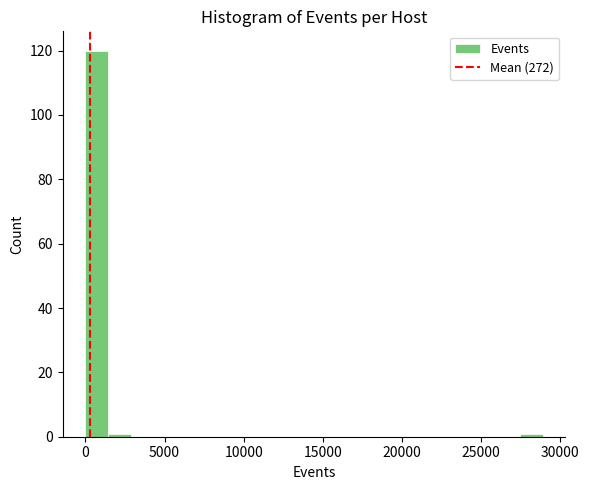

Read against the x-axis, roughly where is the centre of the tallest bar?

500